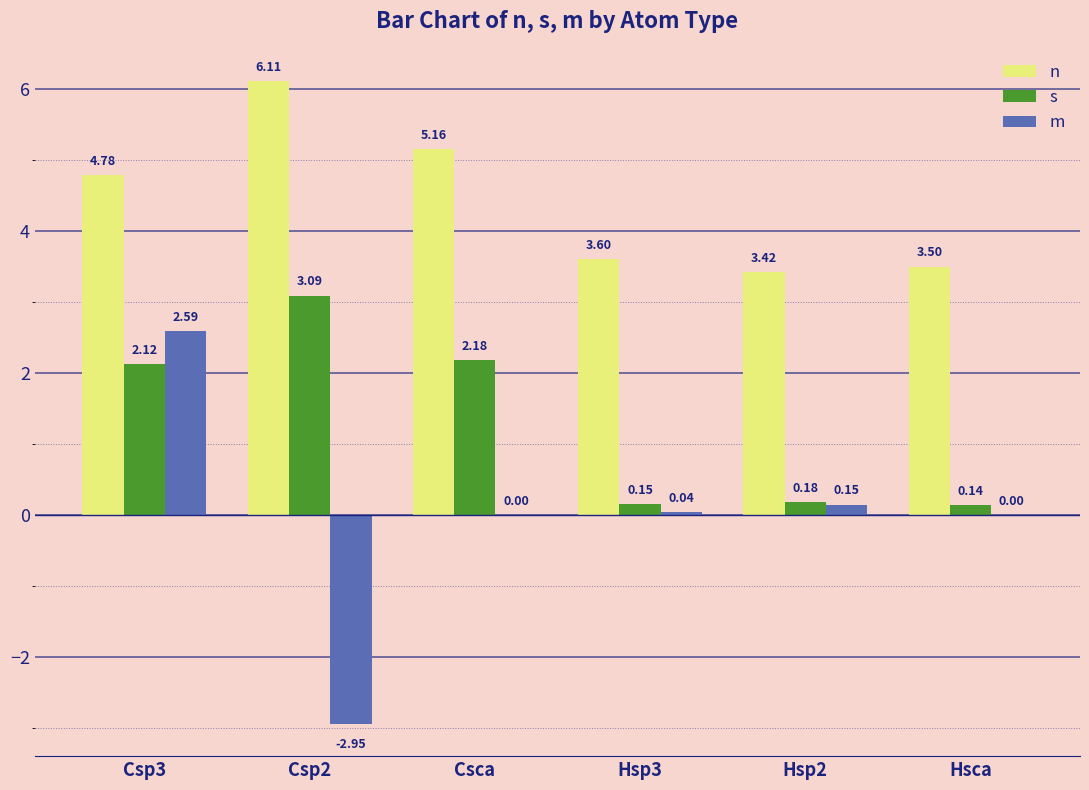

What are all the series names shown in the legend?

n, s, m